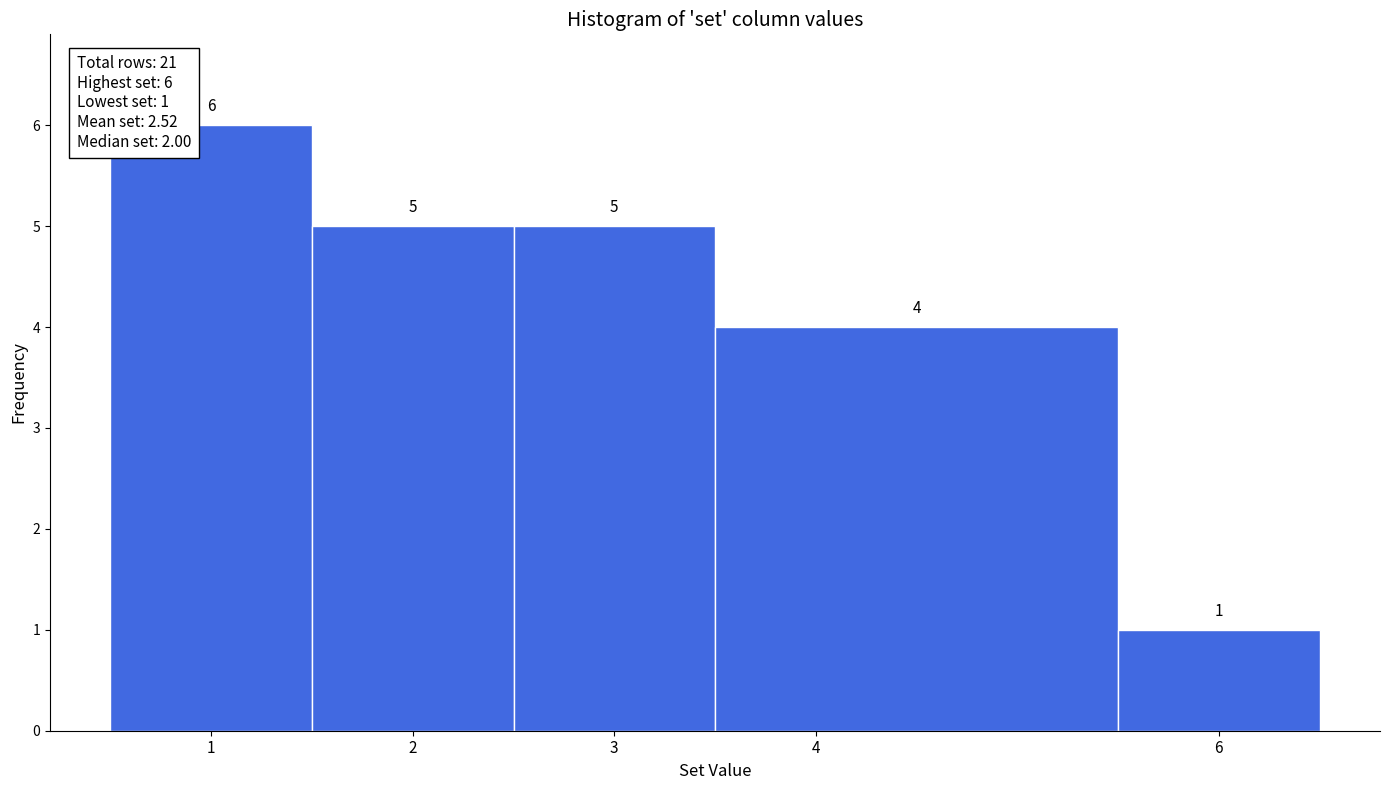

Reading left to right, list every bar in this chart as the range it spans on the x-axis followed by its height.

0.5 to 1.5: 6
1.5 to 2.5: 5
2.5 to 3.5: 5
3.5 to 5.5: 4
5.5 to 6.5: 1